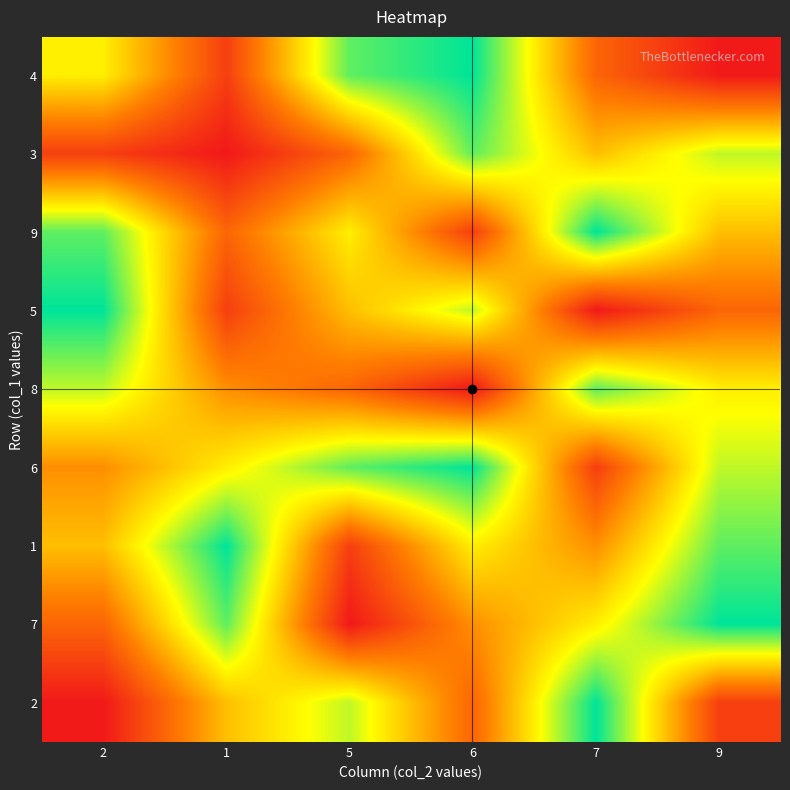

How many categories are shown in the chart?

6